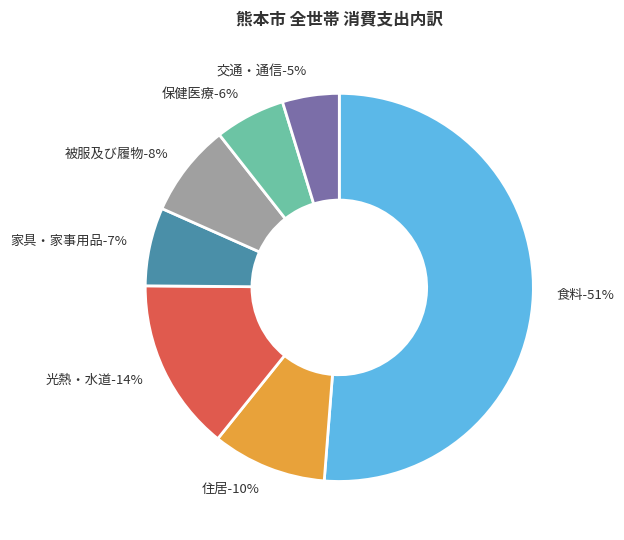

Is the sum of 被服及び履物 and 食料 greater than half?

Yes